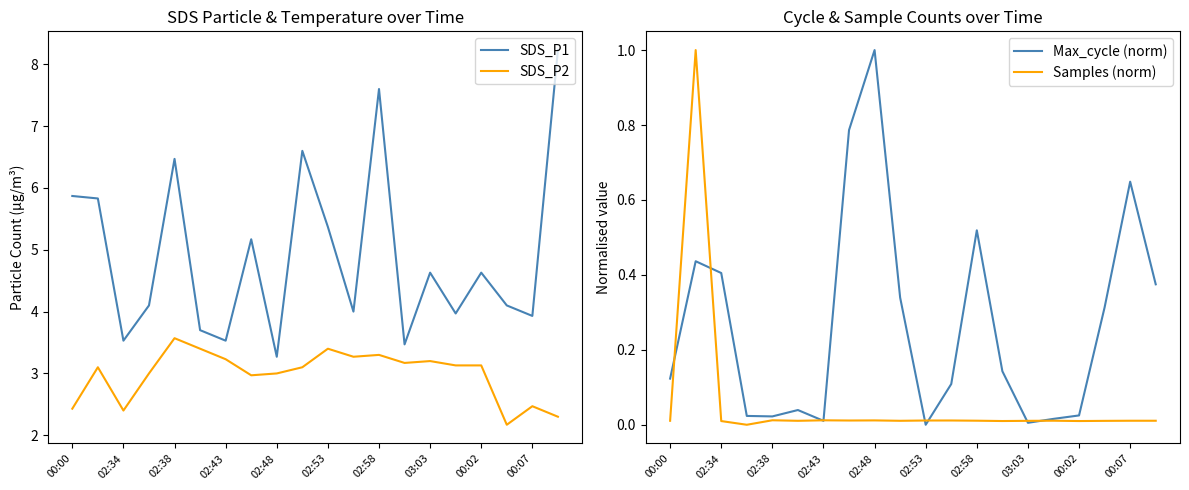

What is the minimum value for SDS_P1?

3.3